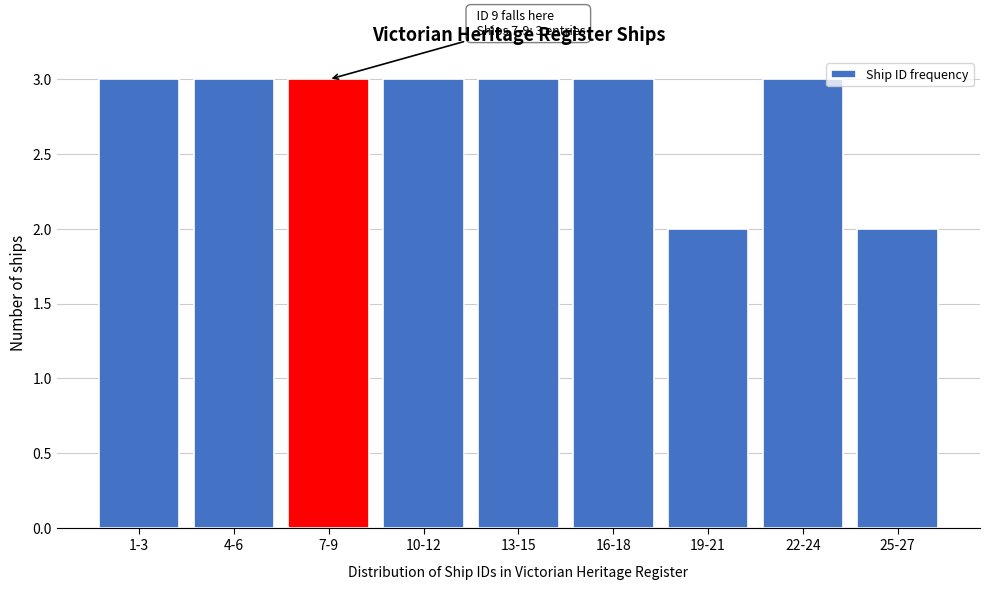

Reading left to right, transcribe all the data shown in this chart.

1-3=3	4-6=3	7-9=3	10-12=3	13-15=3	16-18=3	19-21=2	22-24=3	25-27=2